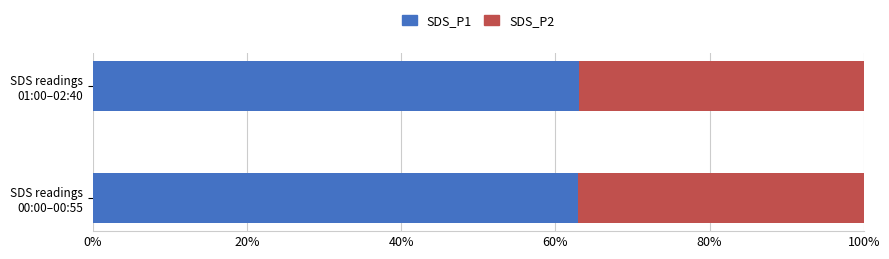

What is the sum of all SDS_P1 values?

126.0